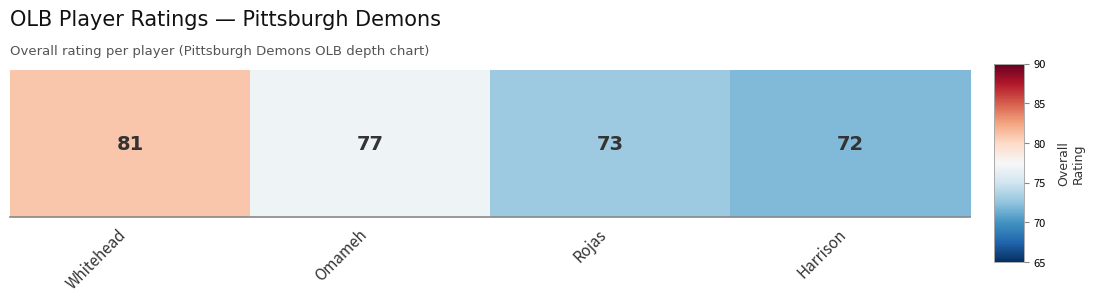

How many values exceed 77?

1